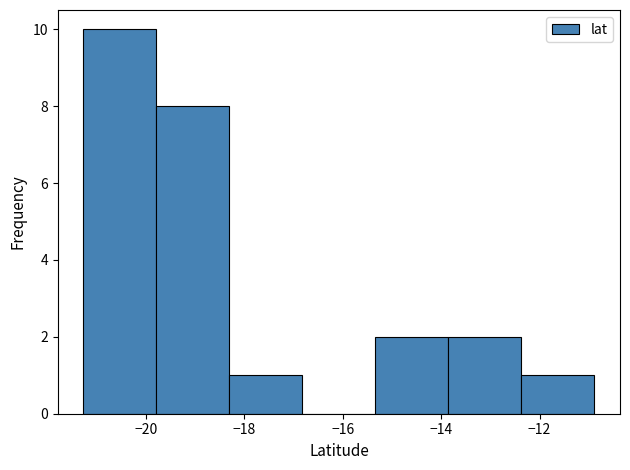

How tall is the bar that spans -12.4 to -10.8 on the x-axis? Neither the bar edges nor the heights are printed on the chart, so give them approximately, as read against the axes.

1